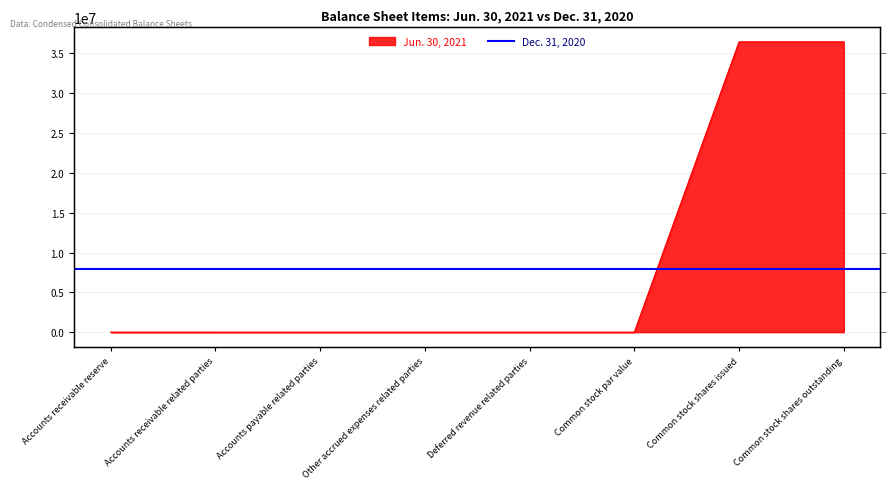

Does the chart display data point markers on the line(s)?

No